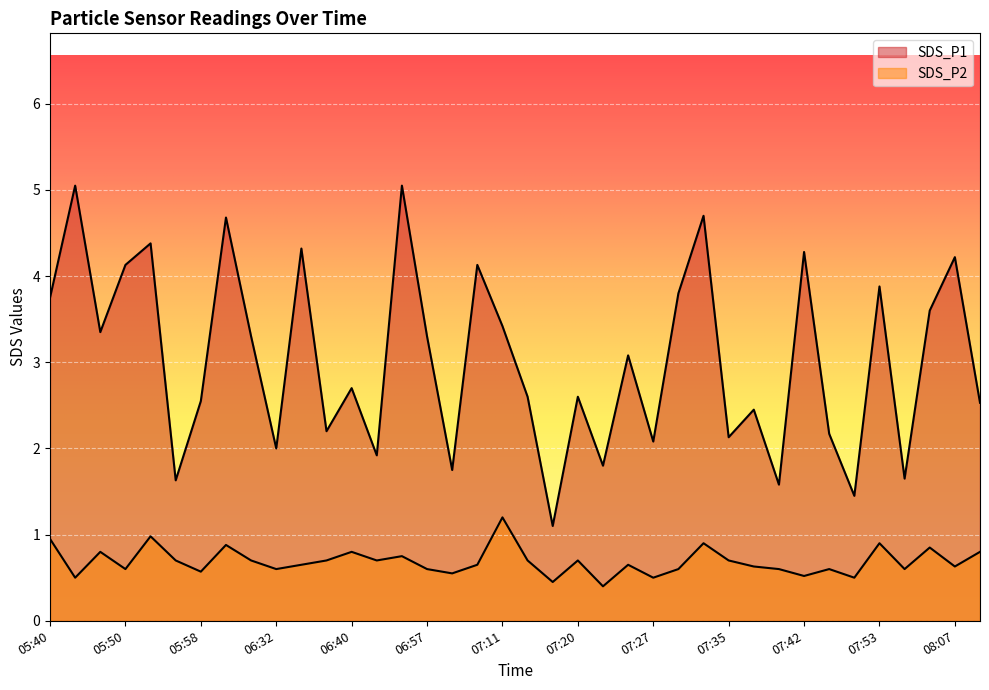

At which category is the sum across all series the highest?

06:45